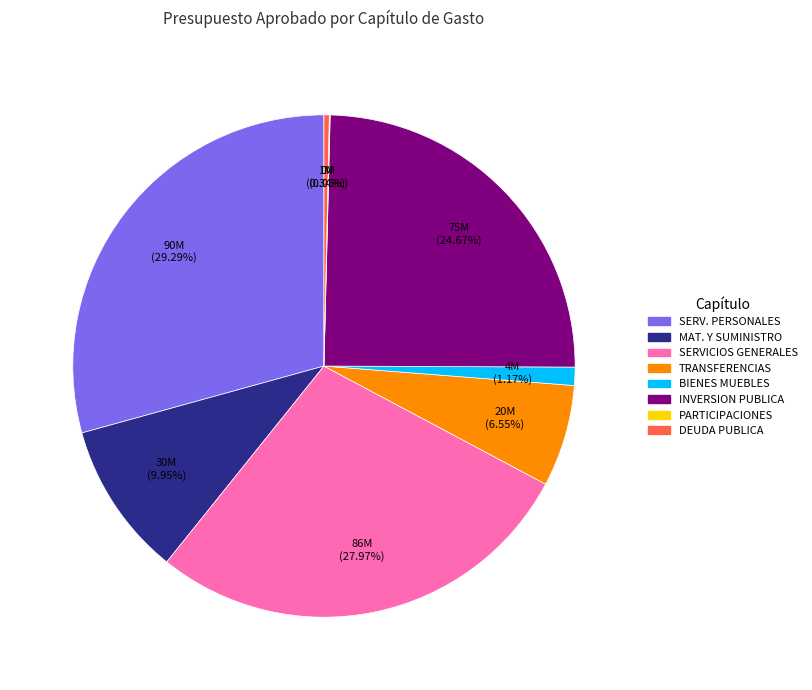

Is there a majority slice in this chart?

No